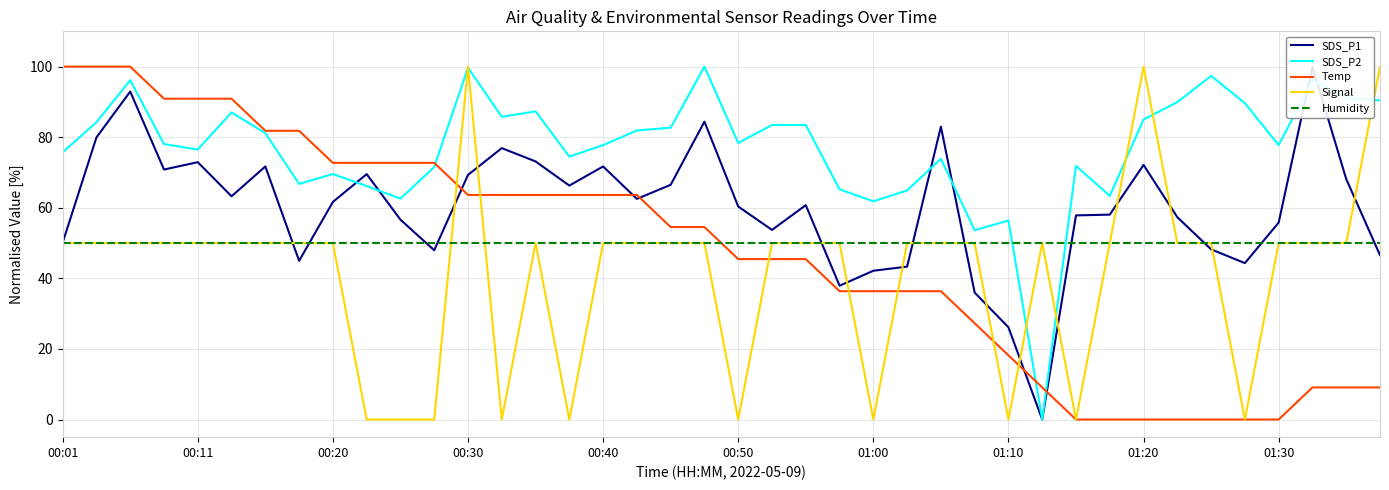

How many lines are shown in the chart?

5